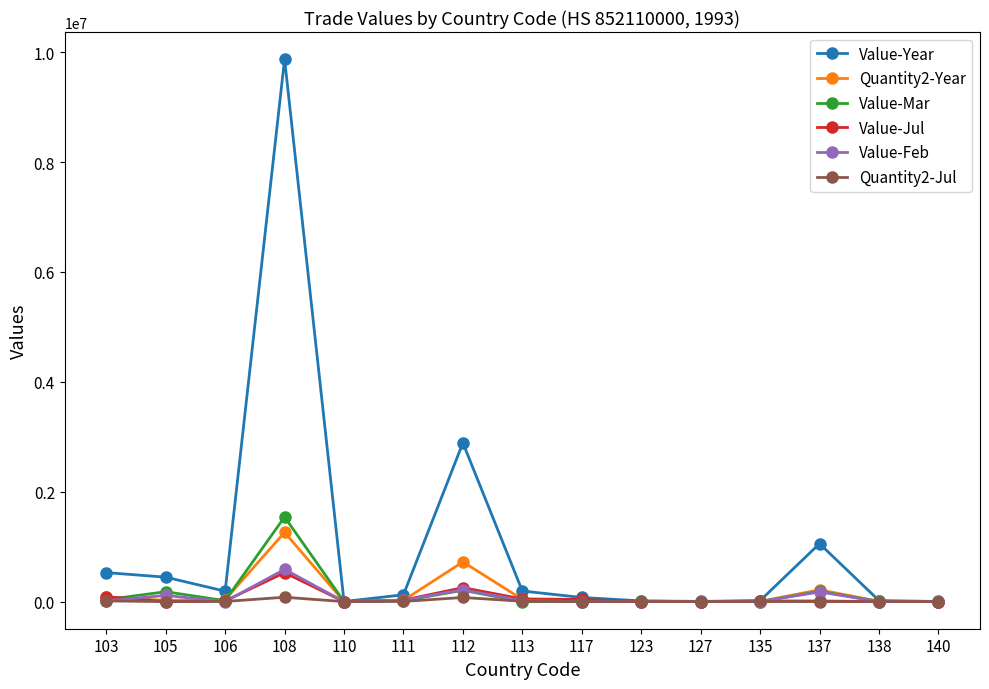

Which series has the largest range (max minus min)?

Value-Year